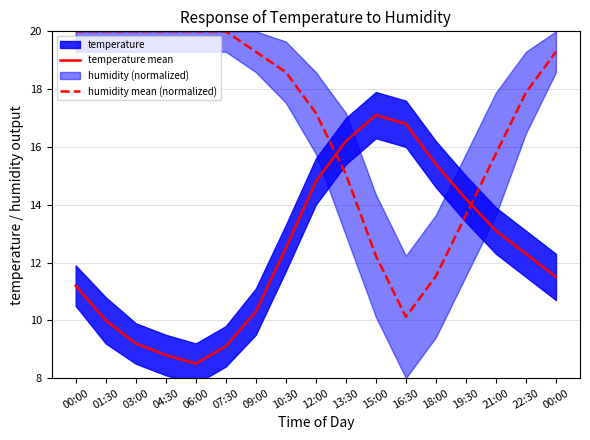

After their last crossing, which series has the higher values: humidity mean (normalized) or temperature mean?

humidity mean (normalized)